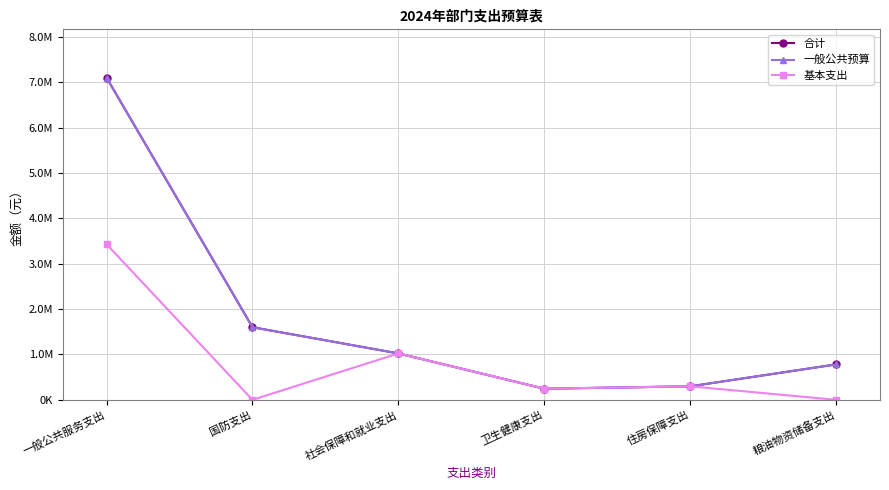

The value of 一般公共预算 at 粮油物资储备支出 is 780900.0. True or false?

True